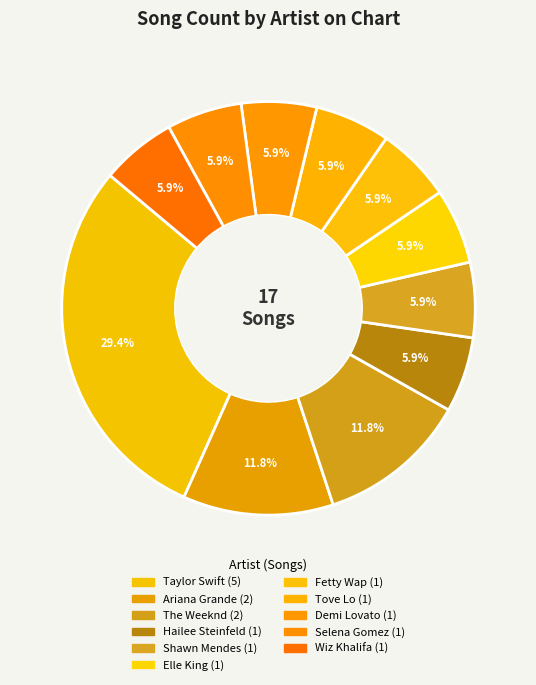

How much of the chart is everything except Tove Lo?

94.1%